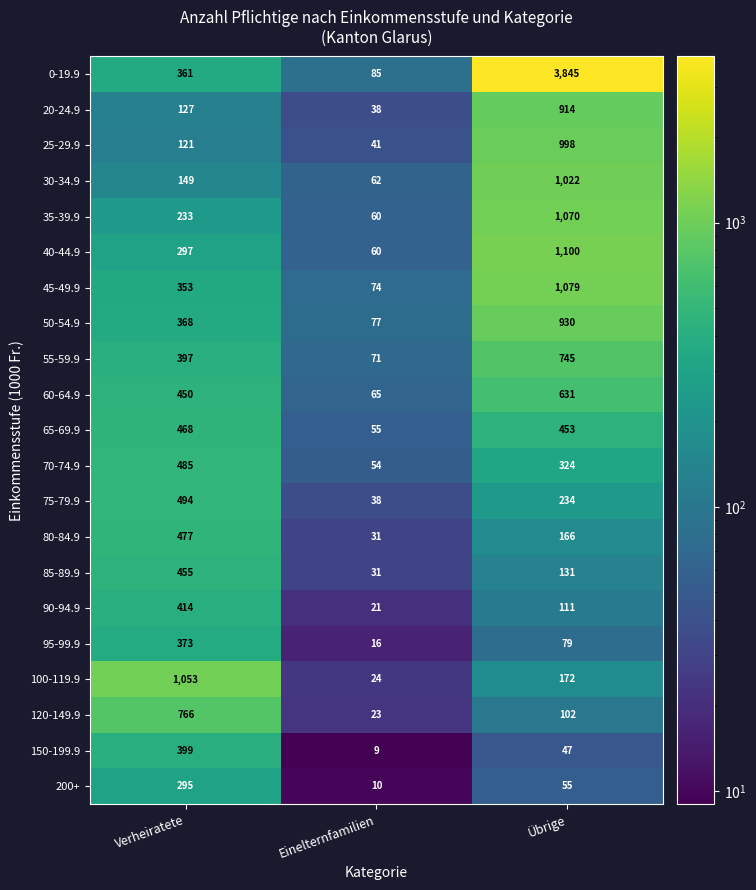

What is the average value of the 100-119.9 series?

416